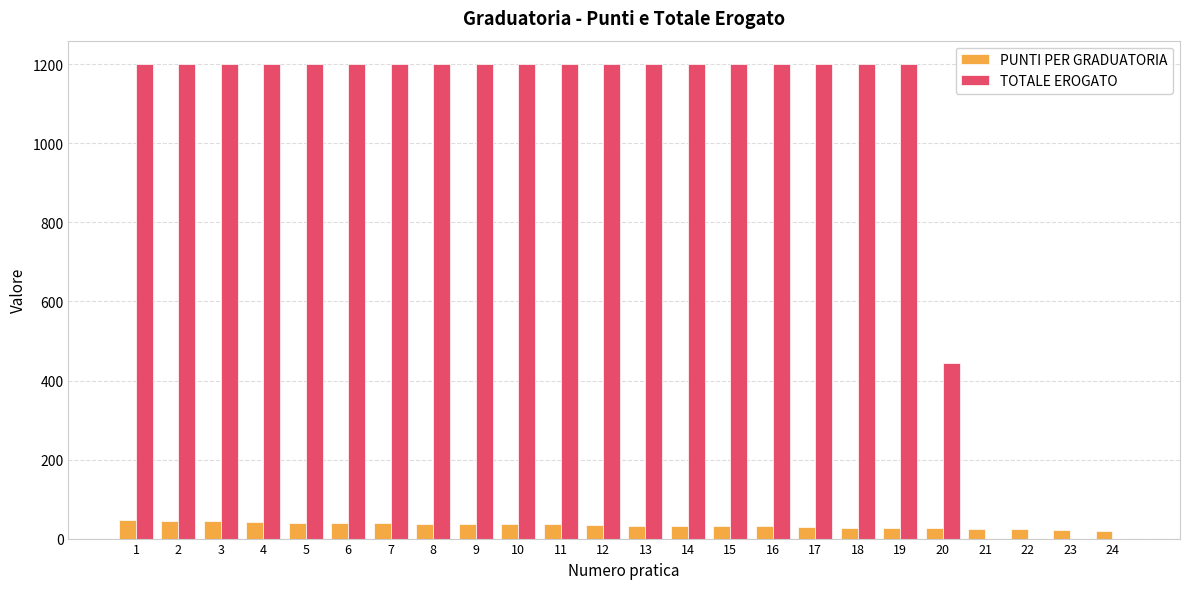

What is the maximum value shown in the chart?

1200.0